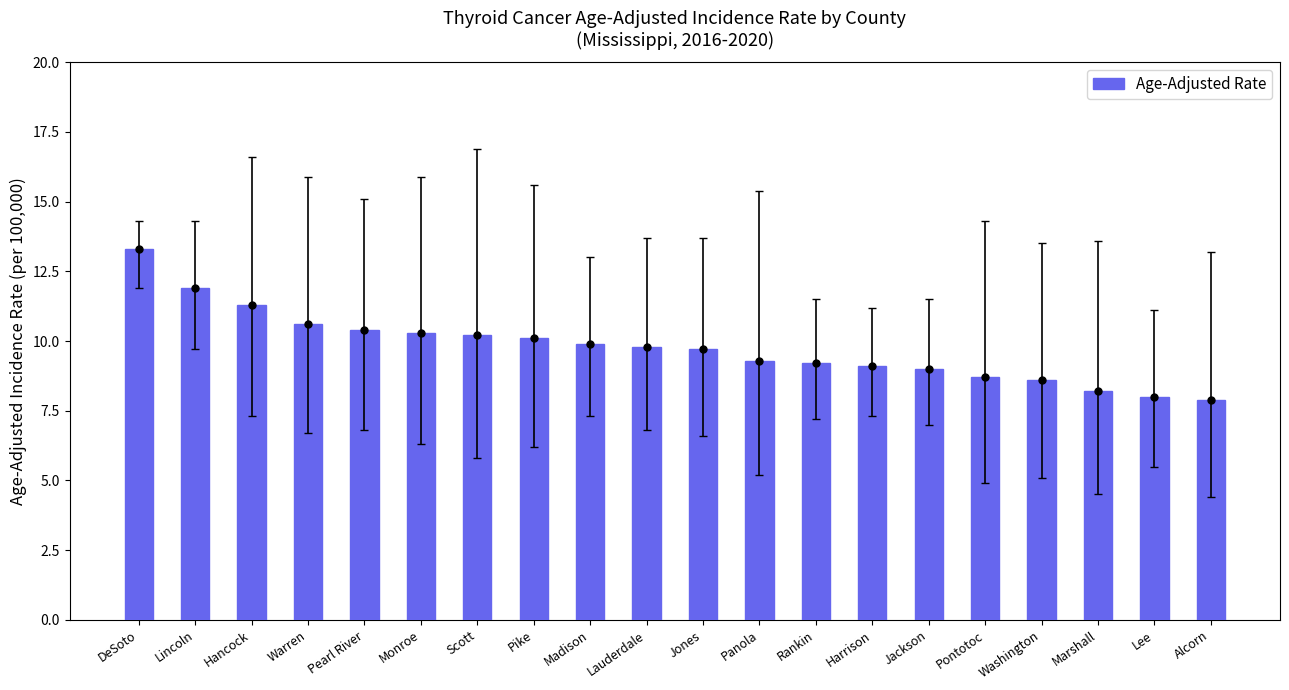

True or false: the data shows 8.7 at Pontotoc.

True